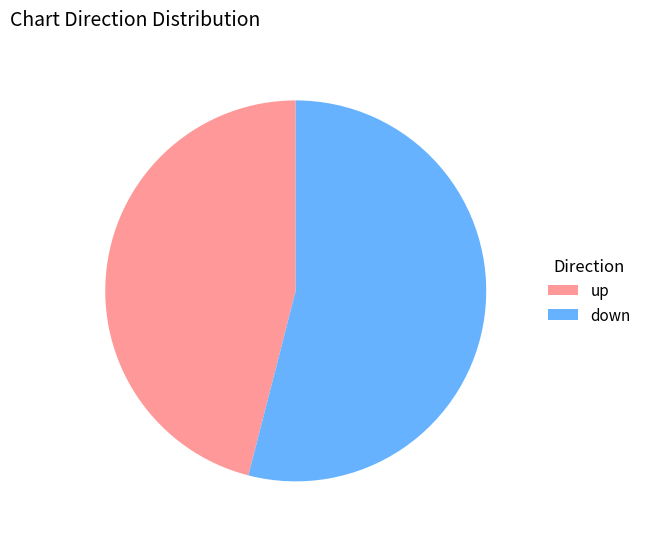

What is the ratio of the value at down to the value at up?

1.2